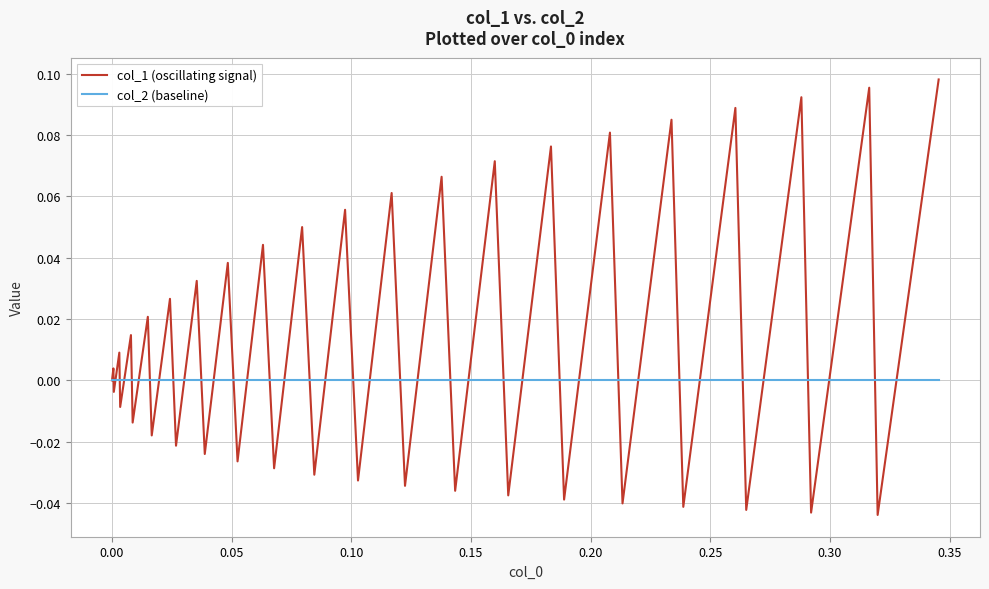

List the series in order of their overall mean, highest first.

col_1 (oscillating signal), col_2 (baseline)